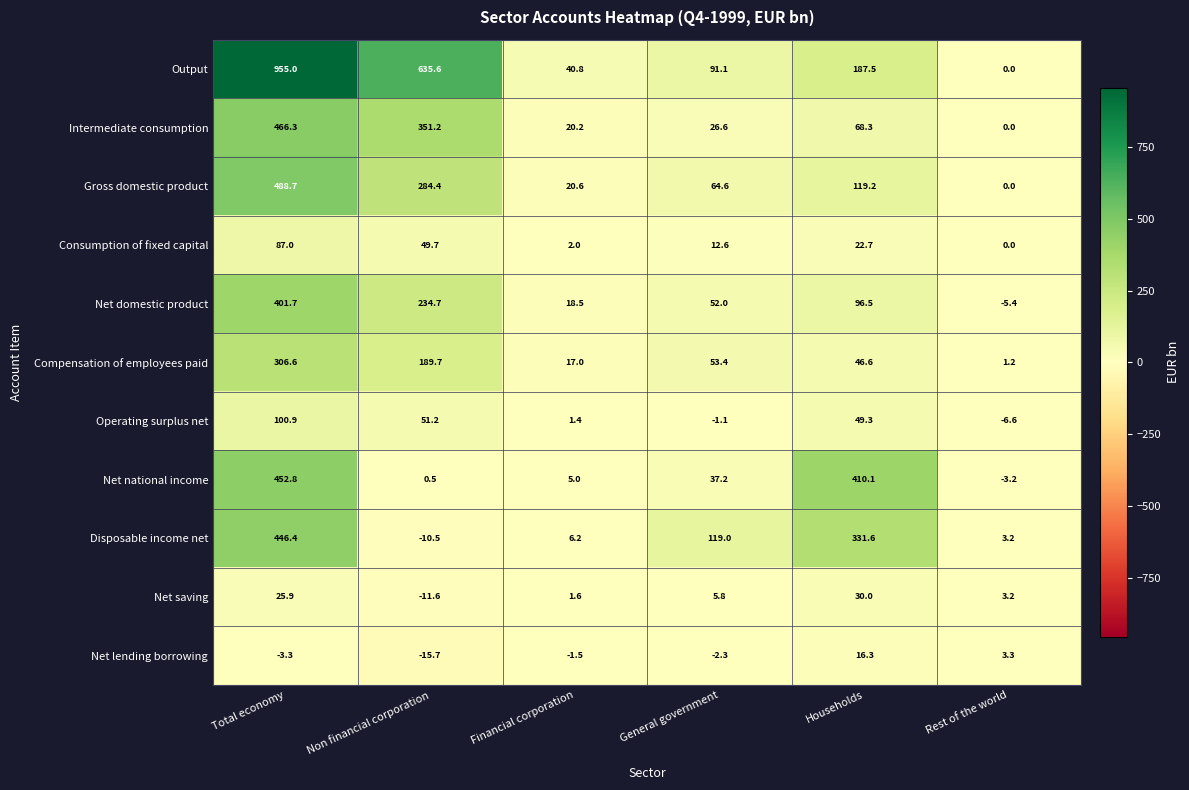

Rank the series at Non financial corporation from lowest to highest value.

Net lending borrowing, Net saving, Disposable income net, Net national income, Consumption of fixed capital, Operating surplus net, Compensation of employees paid, Net domestic product, Gross domestic product, Intermediate consumption, Output